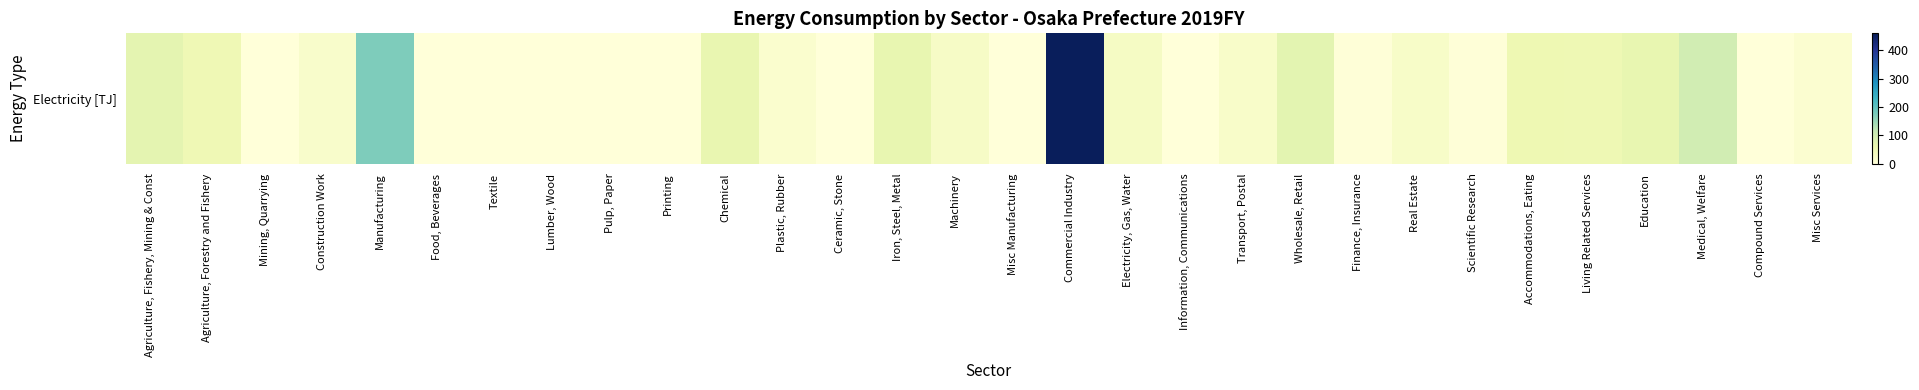

Approximately how many times larger is the value at Construction Work compared to Compound Services?

15.5